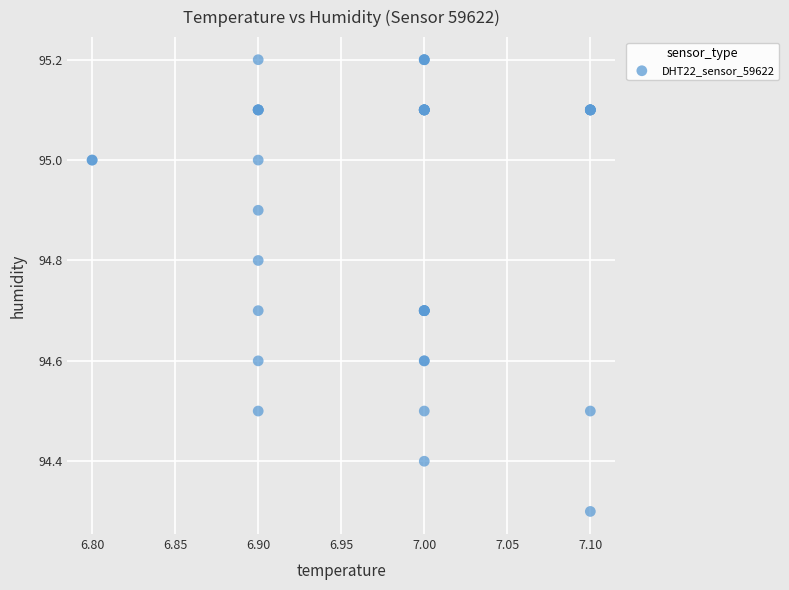

What Y value in the scatter plot is closest to 94?

94.3